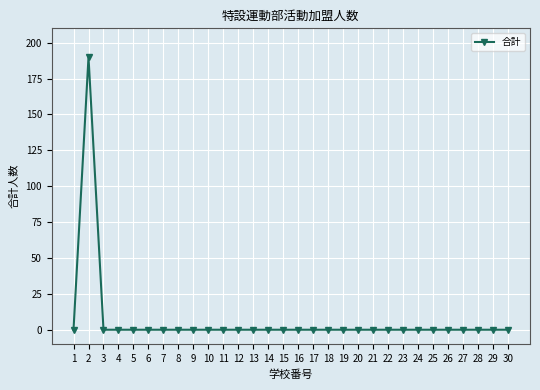

How many data points does each series have?

30